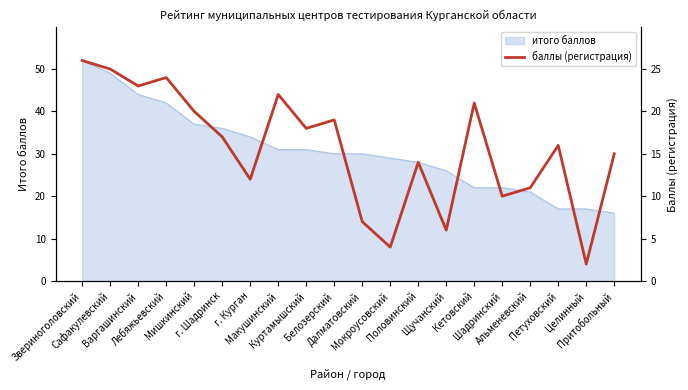

What is the minimum value for итого баллов?

16